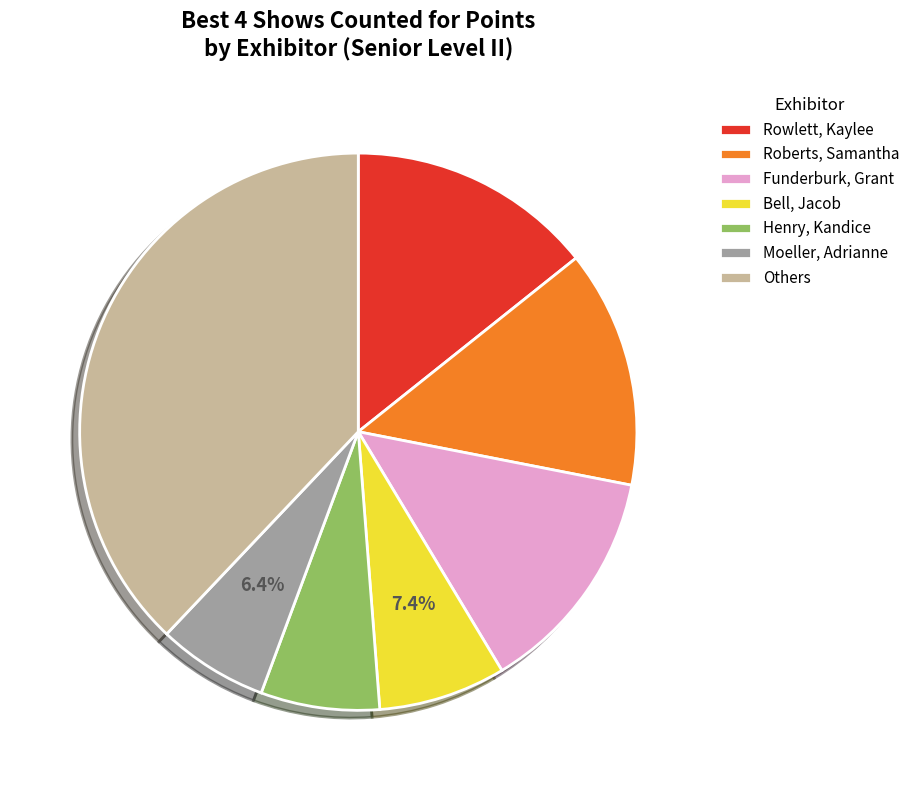

Approximately how many times larger is the value at Funderburk, Grant compared to Others?

0.4